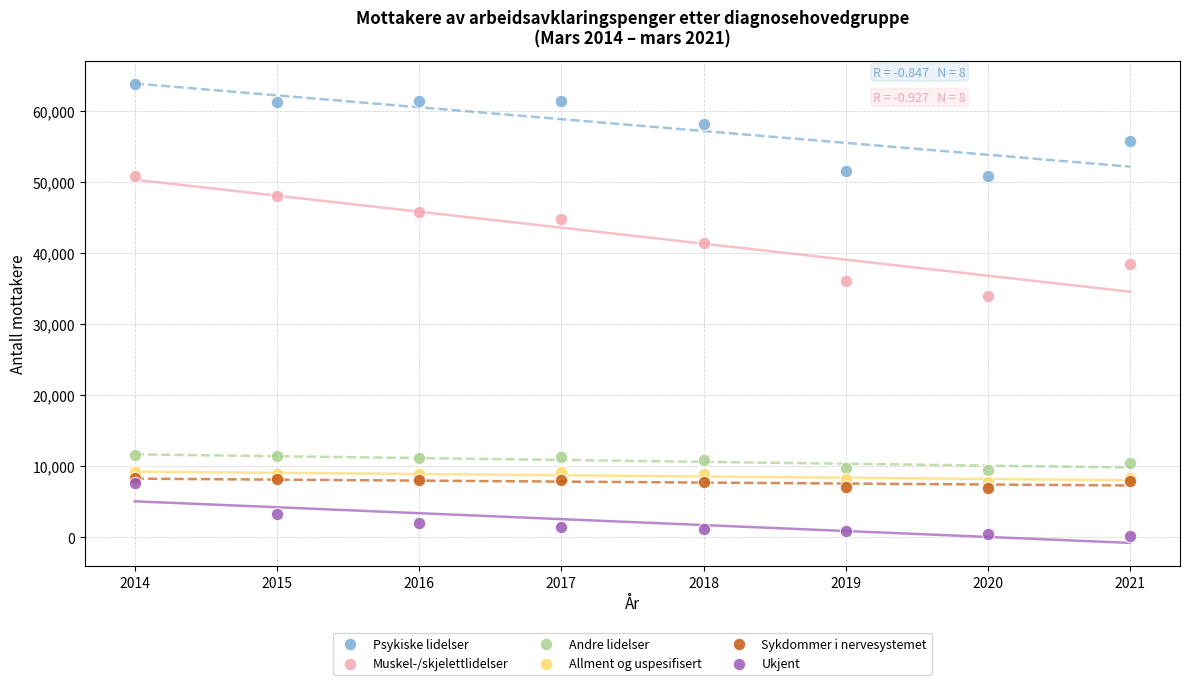

In the Muskel-/skjelettlidelser series, what Y value is closest to 42396?

41441